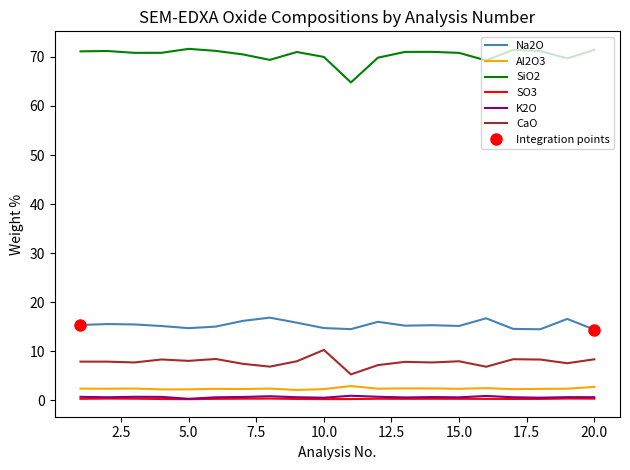

True or false: SiO2 and K2O cross at least once.

False